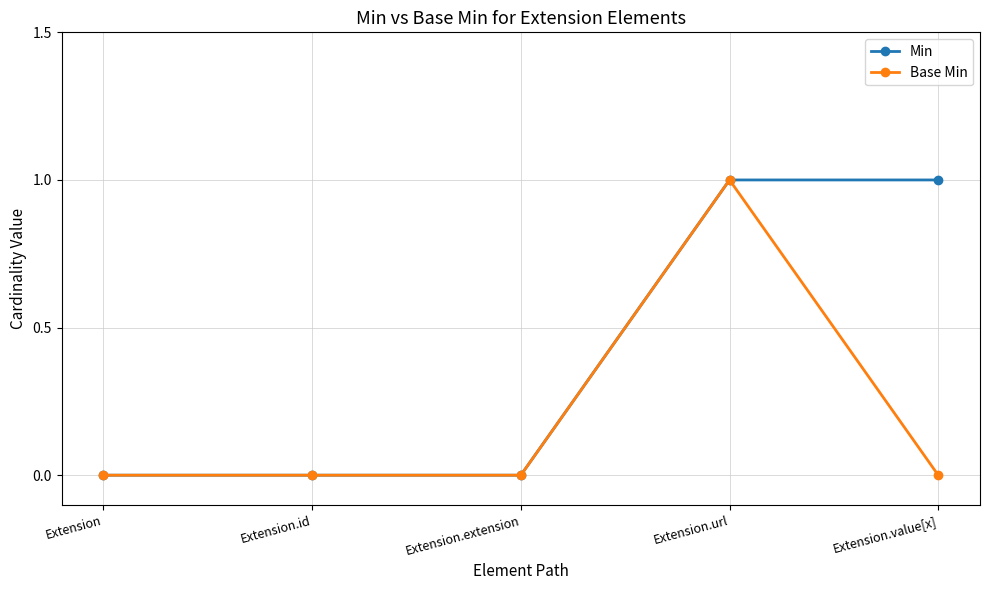

List the series in order of their overall mean, lowest first.

Base Min, Min